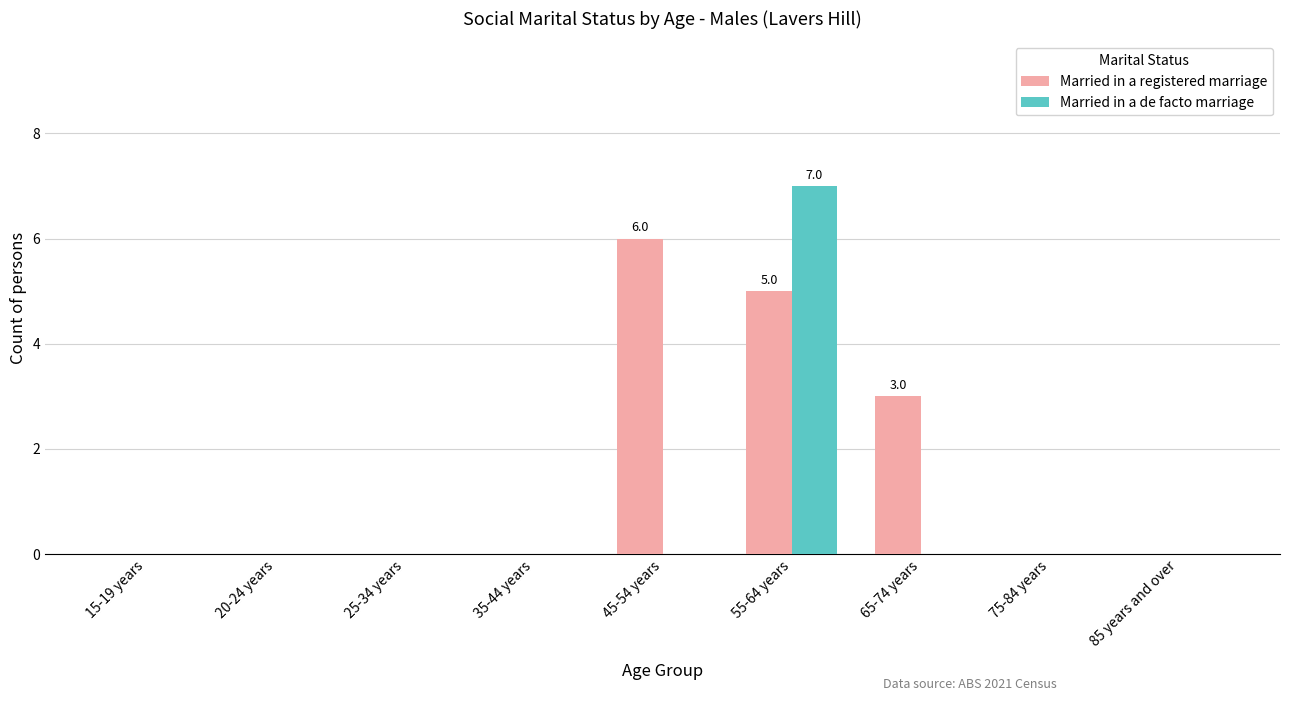

At which category is the sum across all series the highest?

55-64 years